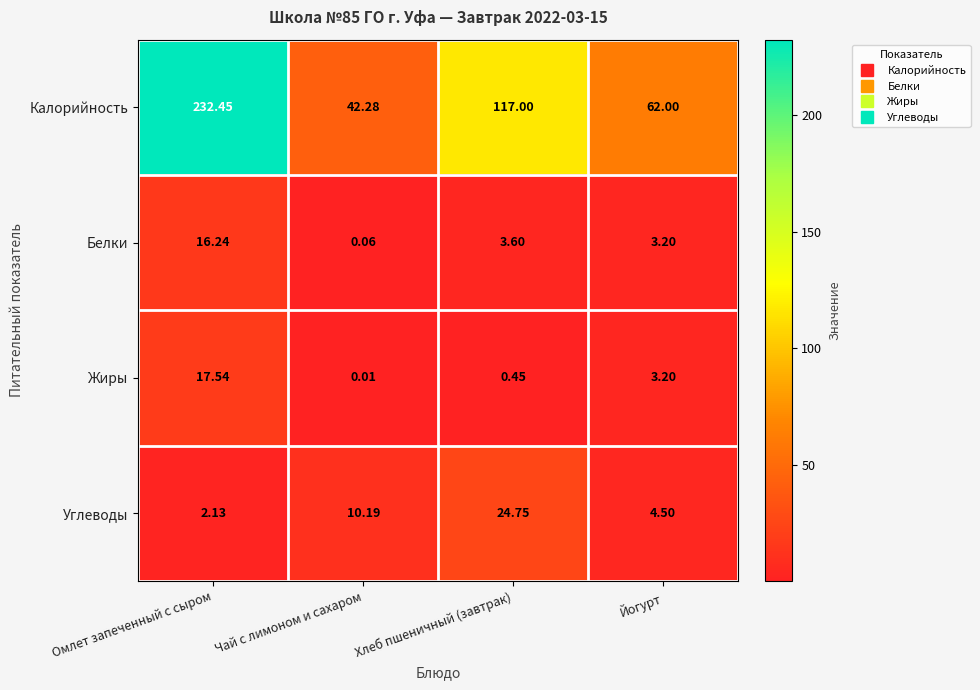

Which series changed the most between Чай с лимоном и сахаром and Хлеб пшеничный (завтрак)?

Калорийность